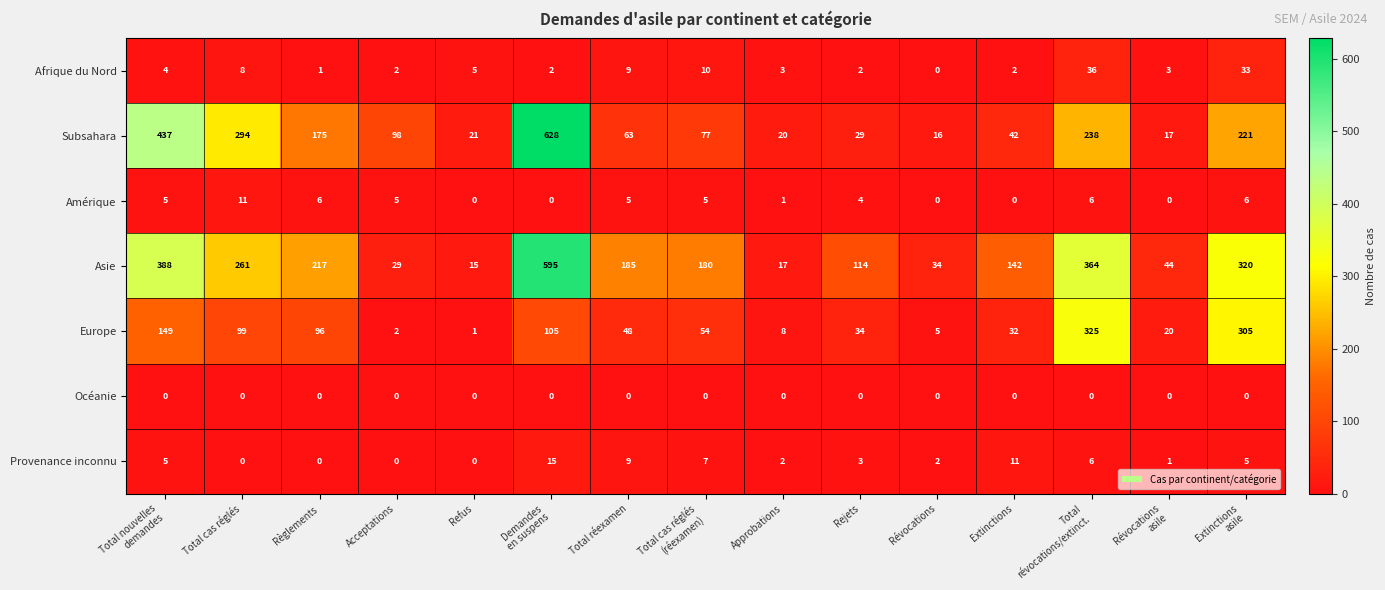

At which label does Afrique du Nord reach its minimum?

Révocations